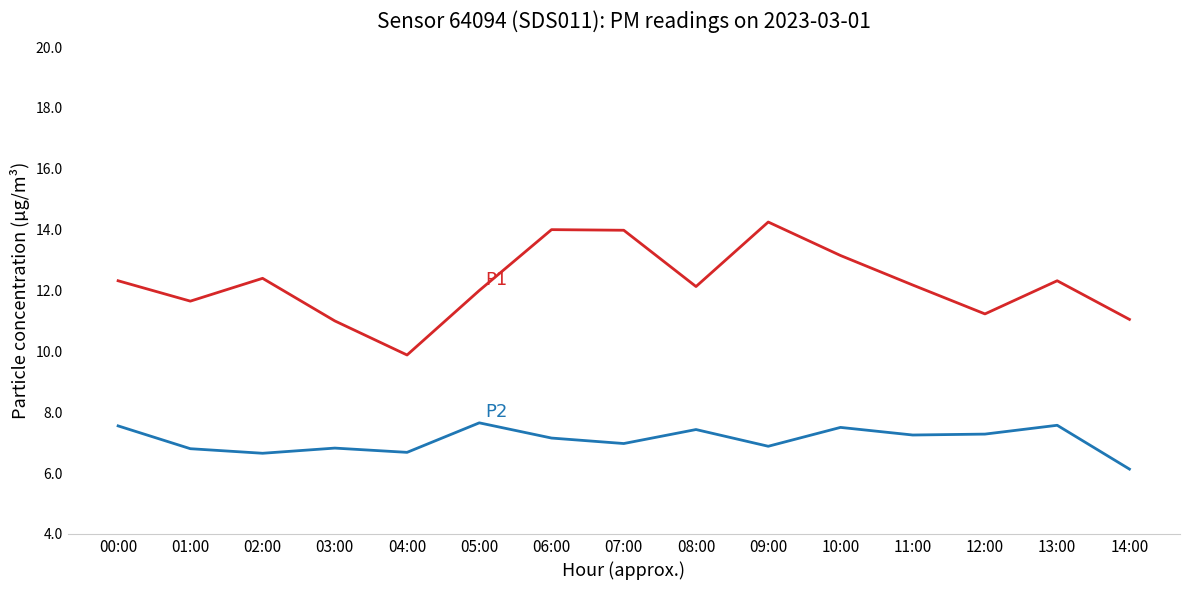

What is the minimum value shown in the chart?

6.1